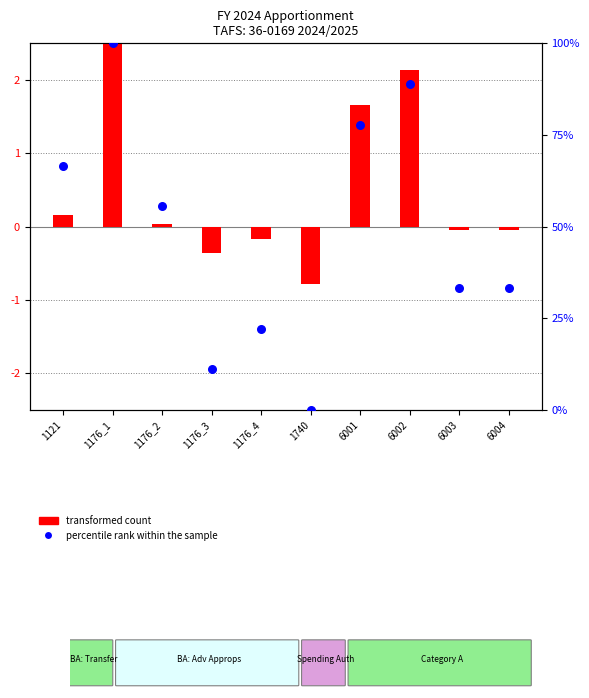

Is the value of percentile rank within the sample at 6004 greater than the value of transformed count at 1740?

Yes